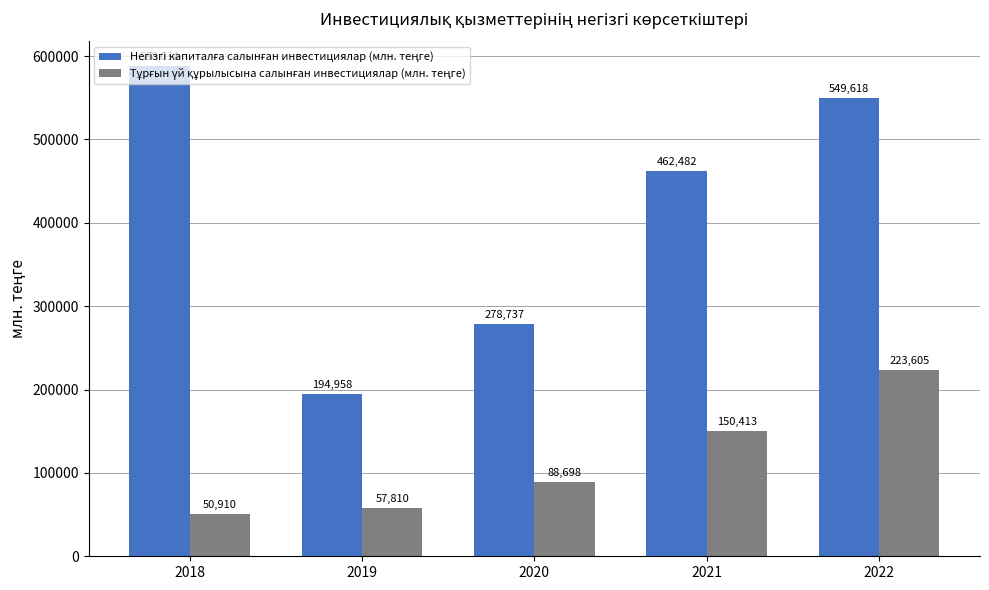

At which category is the sum across all series the highest?

2022